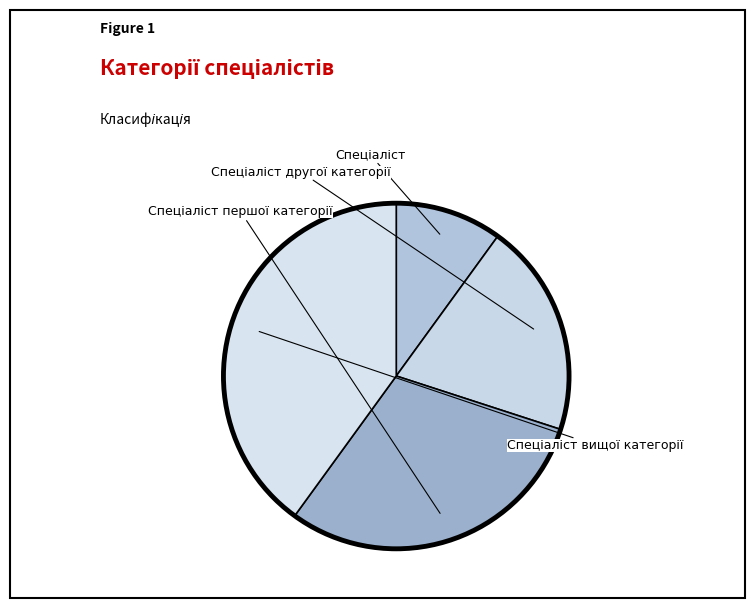

To the nearest percent, what is the average slice percentage?

25%